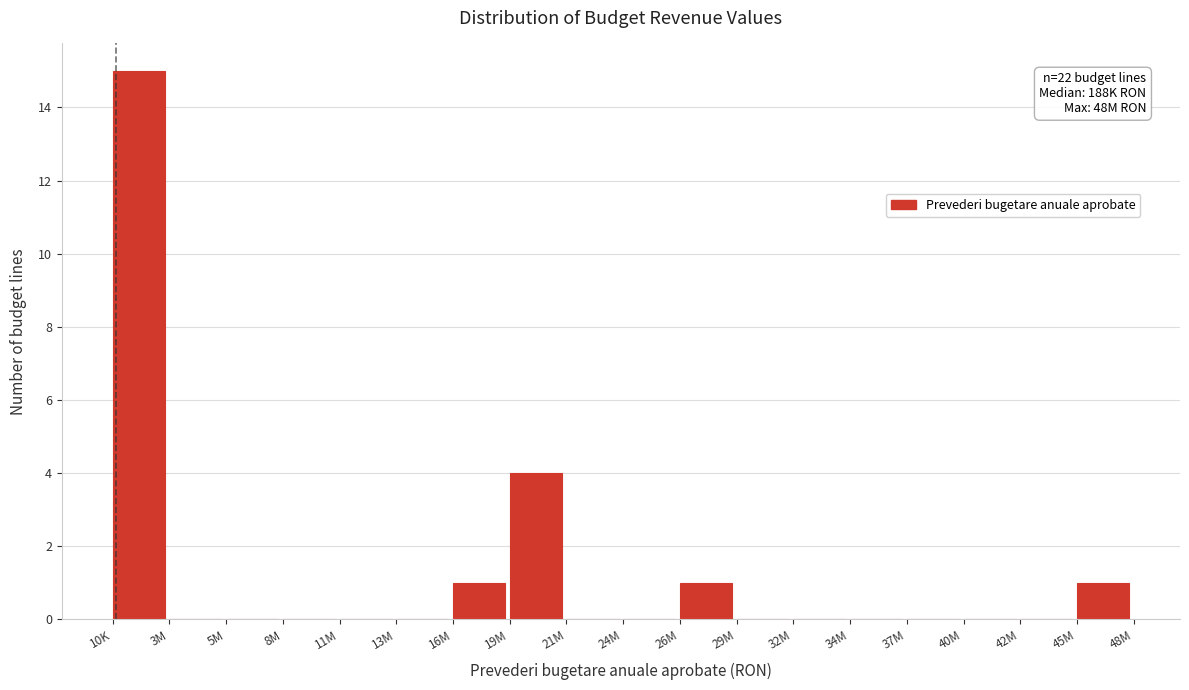

Reading right to left, transcribe all the data shown in this chart.

45M=1	42M=0	40M=0	37M=0	34M=0	32M=0	29M=0	26M=1	24M=0	21M=0	19M=4	16M=1	13M=0	11M=0	8M=0	5M=0	3M=0	10K=15